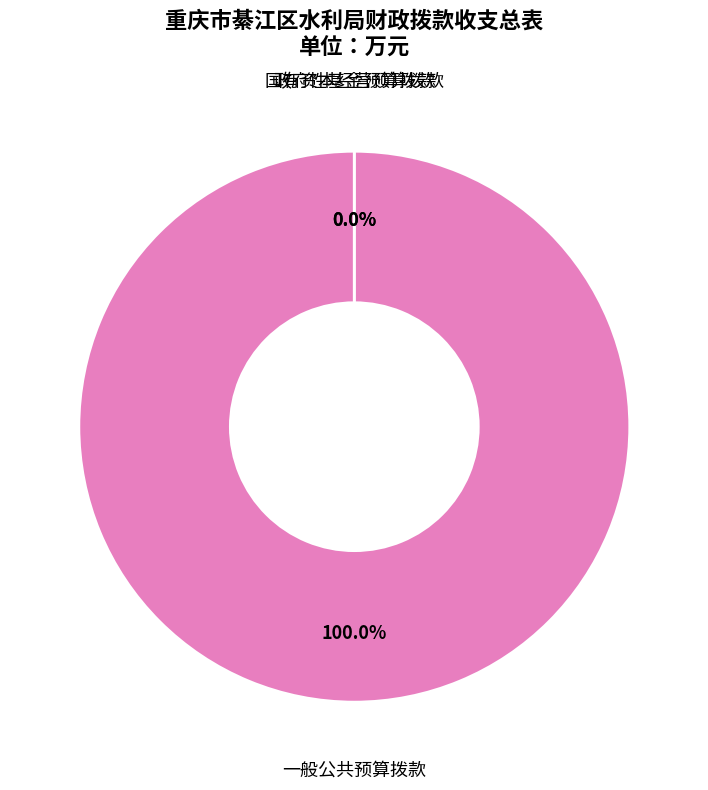

What is the change in value from 一般公共预算拨款 to 国有资本经营预算拨款?

-3159.6